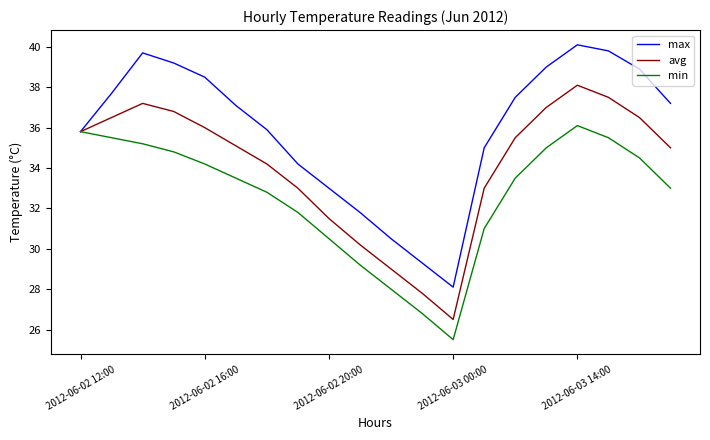

In avg, how many points are lower than both neighbors (excluding endpoints)?

1